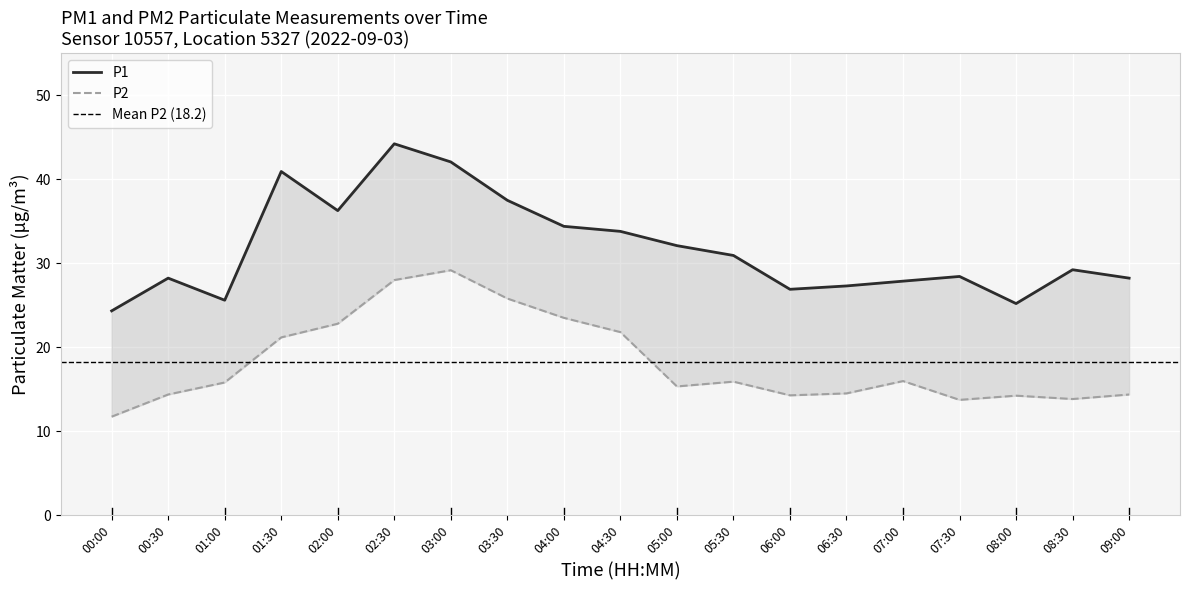

At which label does P2 first exceed 15?

01:00